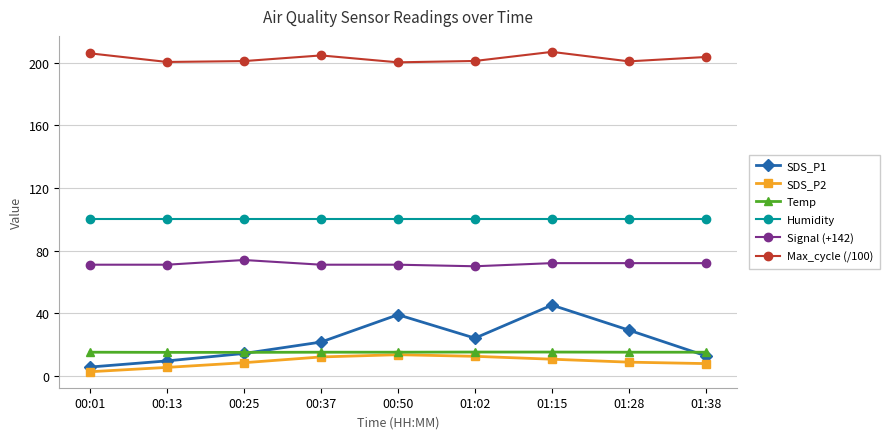

What is the difference between the highest and lowest values at 01:02?

188.7